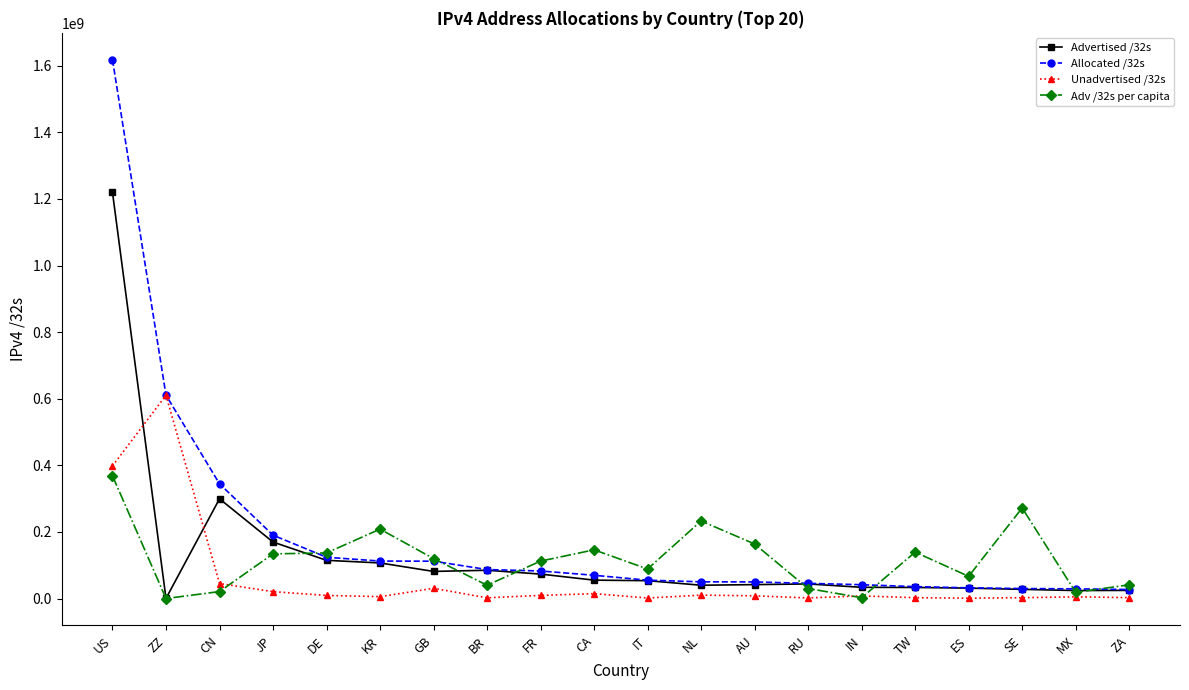

Rank the series by their maximum value, from highest to lowest.

Allocated /32s, Advertised /32s, Unadvertised /32s, Adv /32s per capita